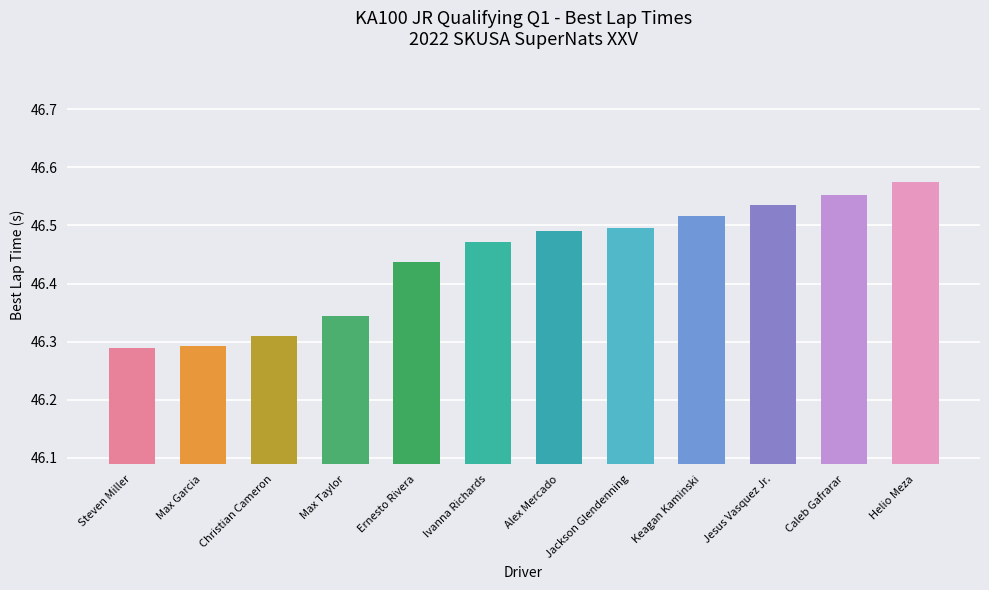

True or false: the data shows 15.8 at Helio Meza.

False